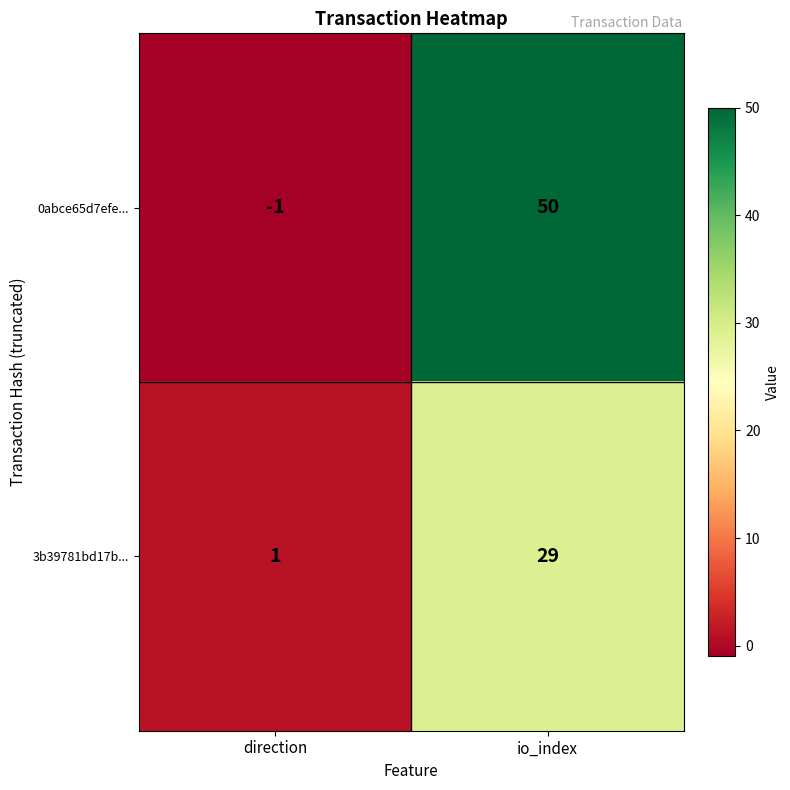

Which series has the largest range (max minus min)?

0abce65d7efe...